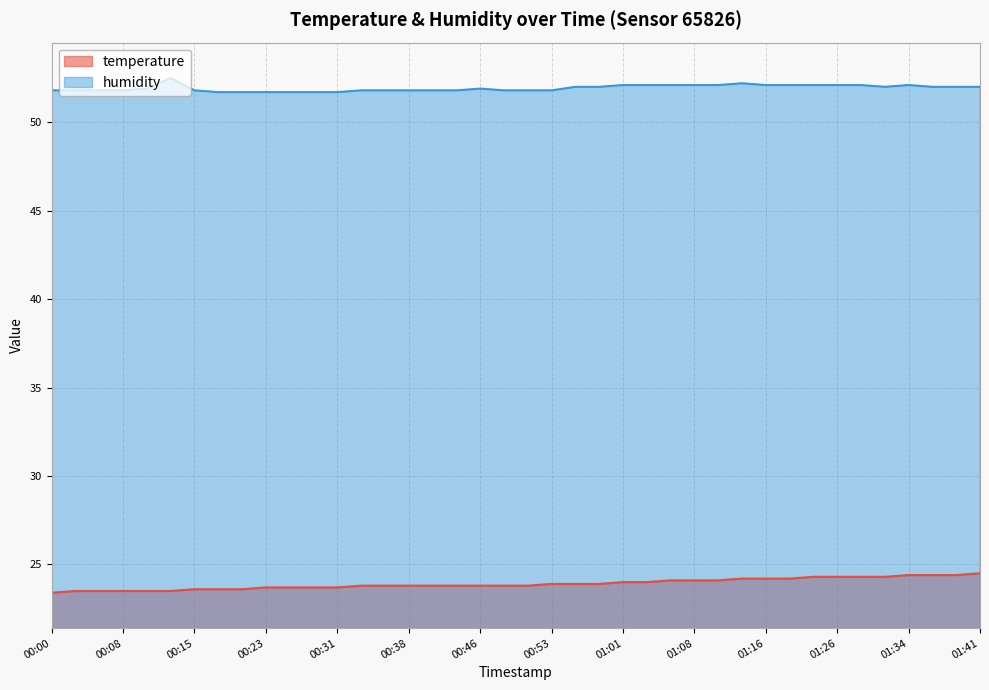

What position from the right is 00:18?

33